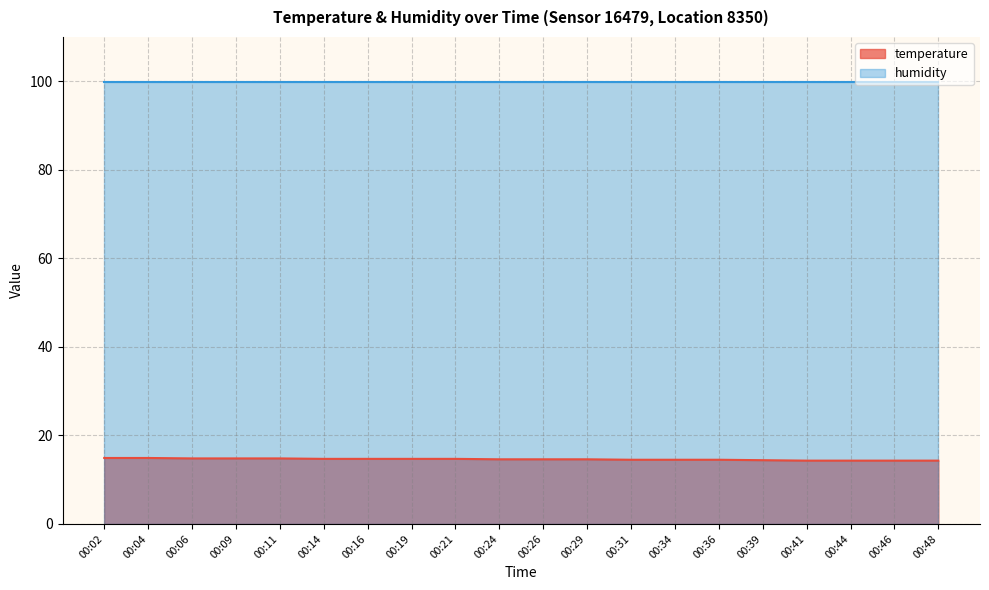

List the labels in order of value, smallest first.

00:41, 00:44, 00:46, 00:48, 00:39, 00:31, 00:34, 00:36, 00:24, 00:26, 00:29, 00:14, 00:16, 00:19, 00:21, 00:06, 00:09, 00:11, 00:02, 00:04